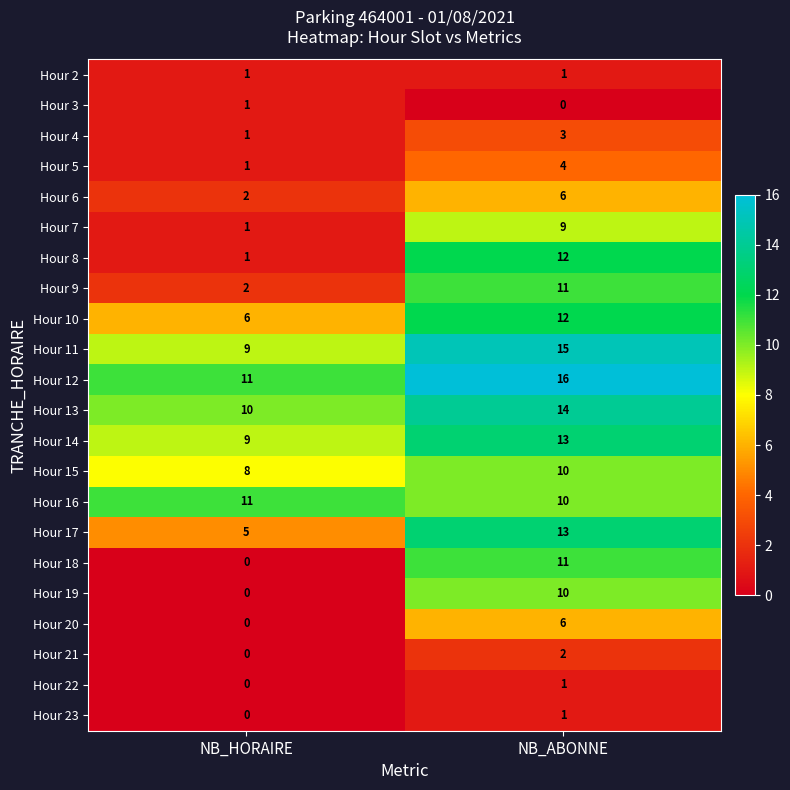

List the labels in order of Hour 21 value, largest first.

NB_ABONNE, NB_HORAIRE